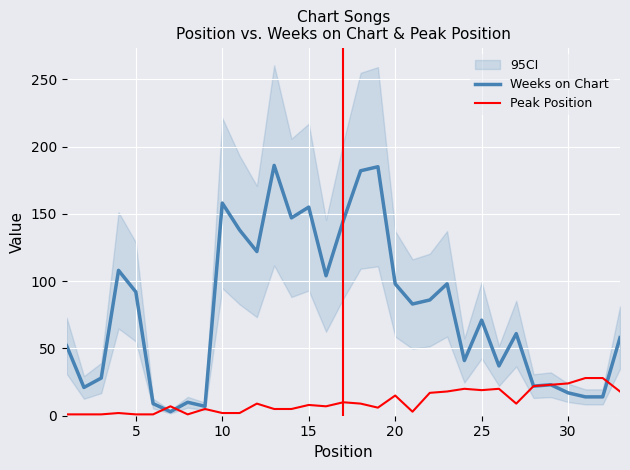

At how many categories does at least one series exceed 37?

21